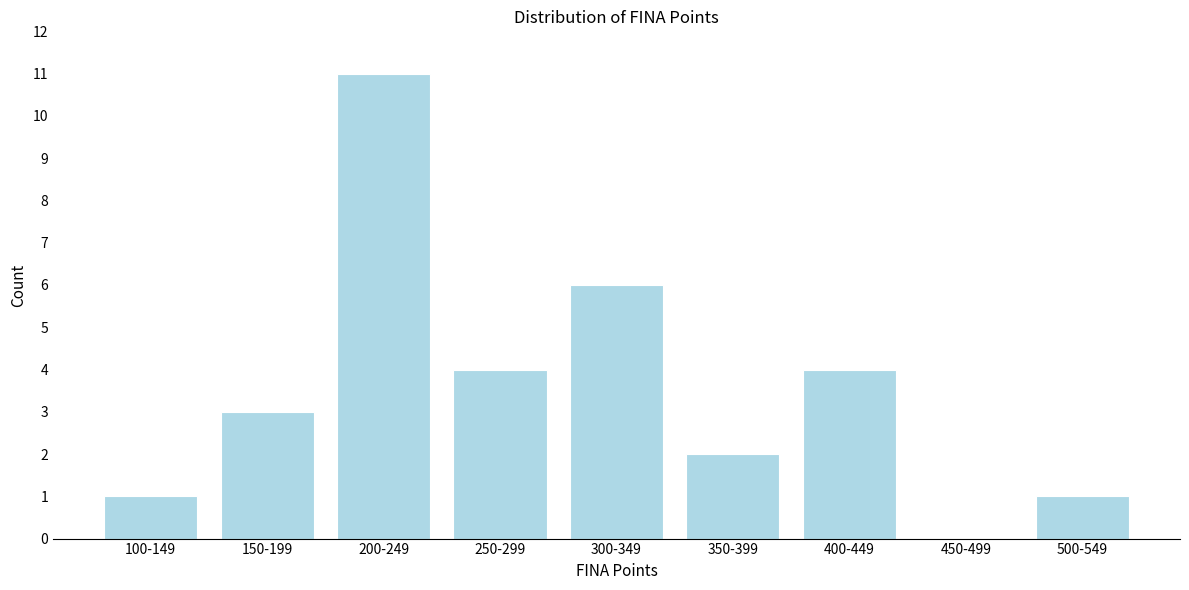

Reading left to right, list all the values displayed in this chart.

100-149=1	150-199=3	200-249=11	250-299=4	300-349=6	350-399=2	400-449=4	450-499=0	500-549=1